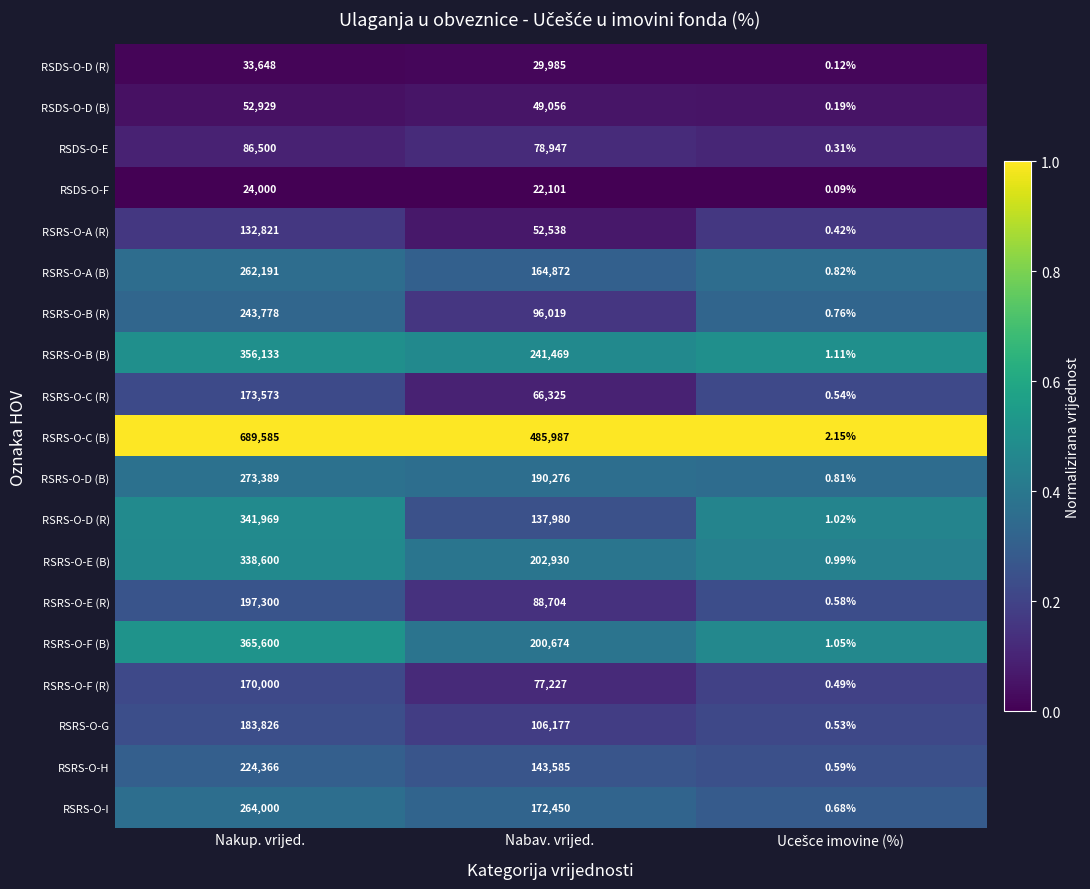

Where is RSRS-O-A (R) nearest to the value 66410?

Nabav. vrijed.